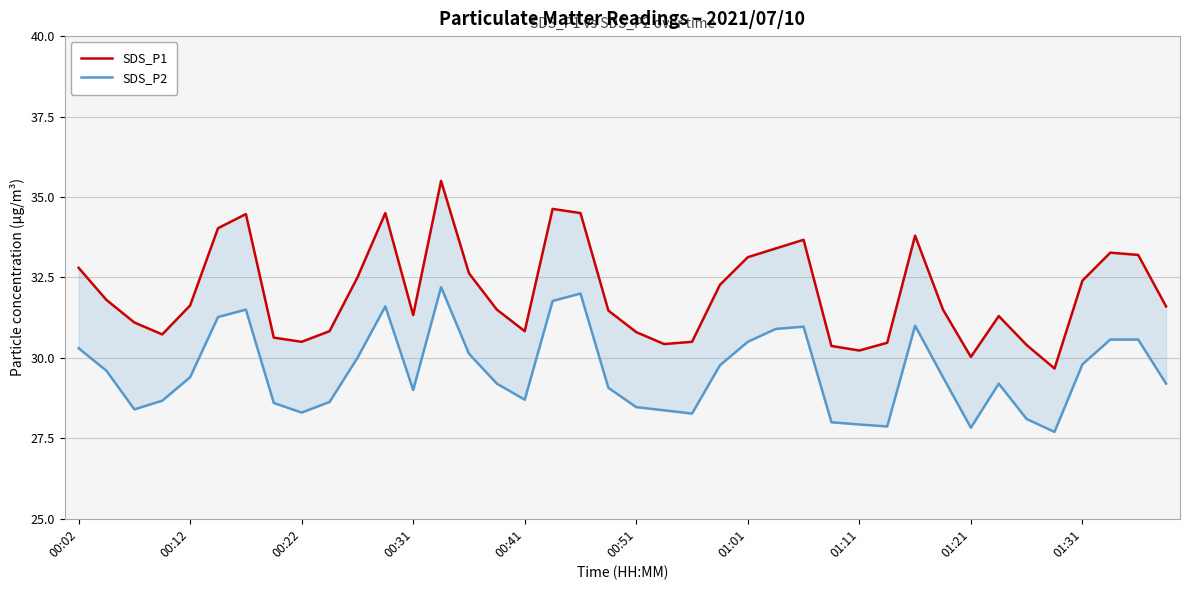

What are all the series names shown in the legend?

SDS_P1, SDS_P2